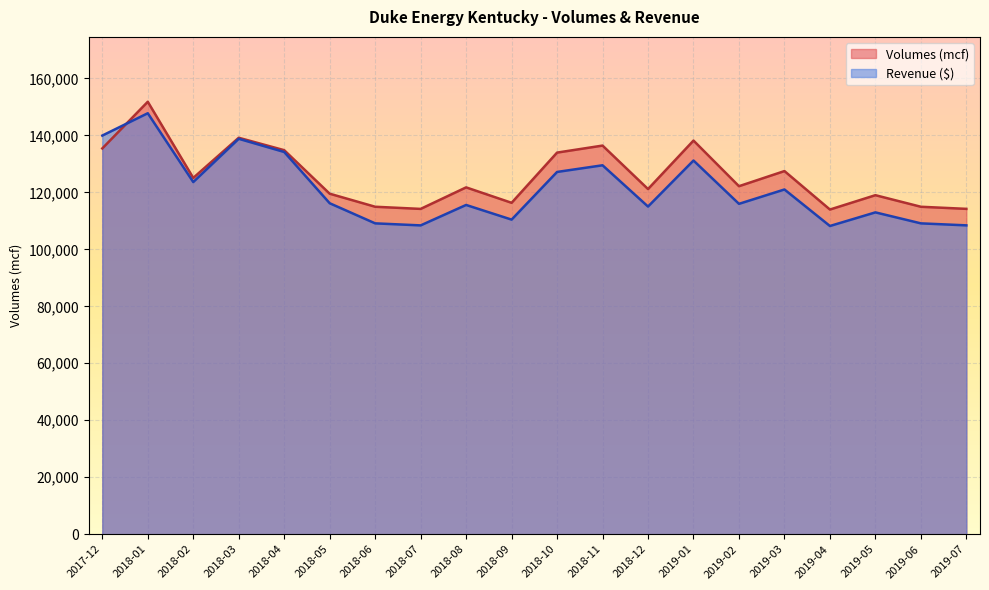

Reading right to left, what are all the values shown in this chart?

Volumes (mcf): 2019-07=114207.3	2019-06=114944.8	2019-05=119006.3	2019-04=113971.2	2019-03=127471.8	2019-02=122161.7	2019-01=138179.9	2018-12=121159.7	2018-11=136420.7	2018-10=133956.9	2018-09=116331.5	2018-08=121748.8	2018-07=114193.5	2018-06=114948.7	2018-05=119528.0	2018-04=134804.0	2018-03=139167.0	2018-02=125074.0	2018-01=151803.0	2017-12=135421.0
Revenue: 2019-07=108417.0	2019-06=109117.1	2019-05=112972.7	2019-04=108192.9	2019-03=121009.0	2019-02=115968.1	2019-01=131174.1	2018-12=115016.9	2018-11=129504.2	2018-10=127165.3	2018-09=110433.5	2018-08=115576.1	2018-07=108403.9	2018-06=109120.8	2018-05=116180.9	2018-04=134168.7	2018-03=138802.2	2018-02=123613.7	2018-01=147775.3	2017-12=139934.1